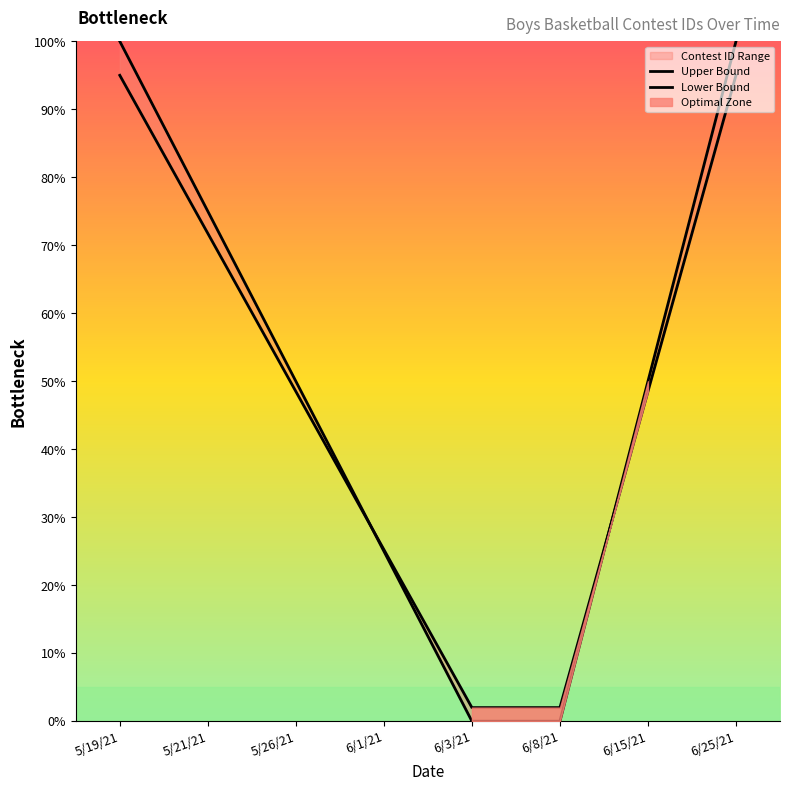

What is the total value across all series at 6/3/21?

2.0